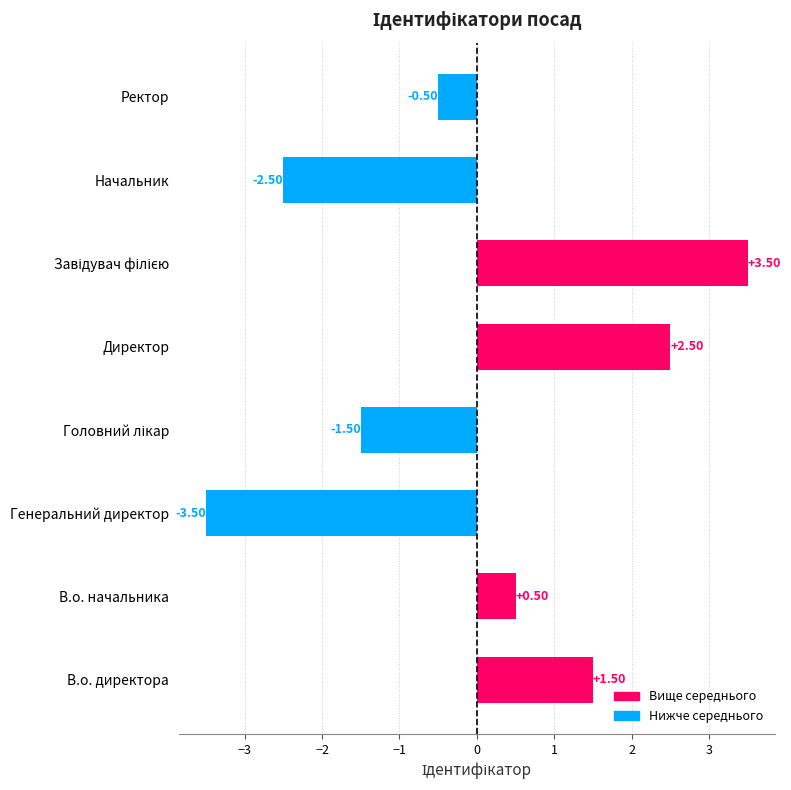

What is the sum of the values at В.о. начальника and Генеральний директор?

-3.0